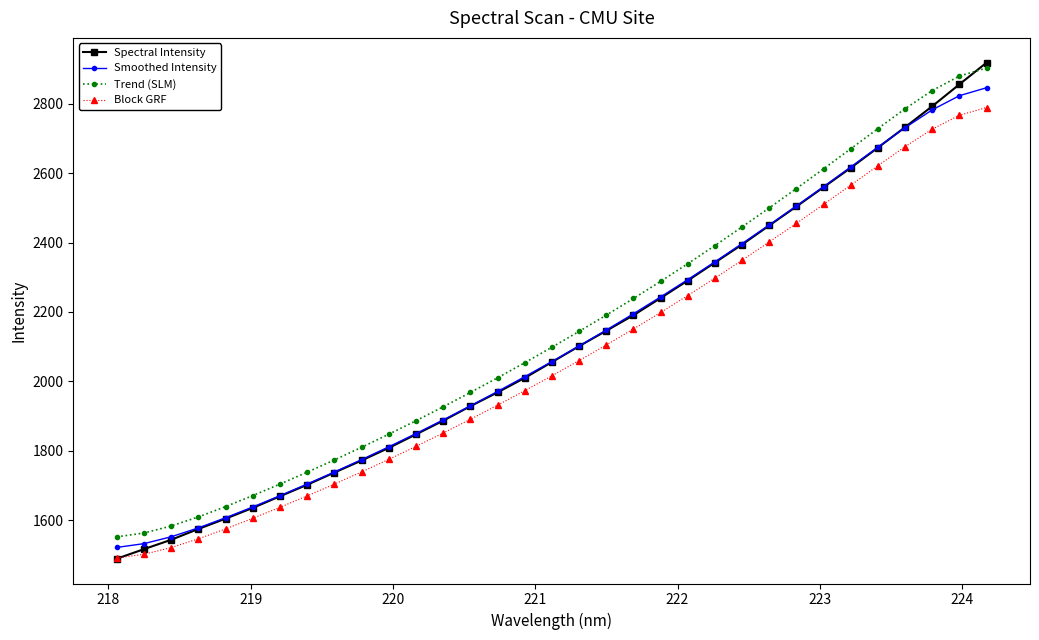

What is the difference between the maximum and minimum values in the Smoothed Intensity series?

1324.1